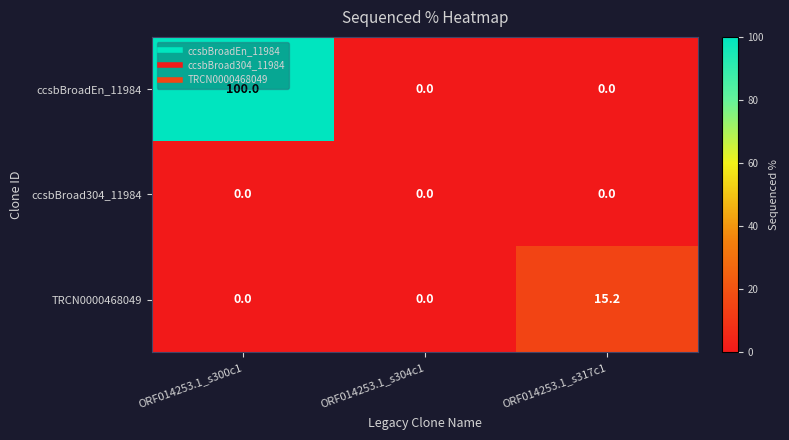

Reading left to right, transcribe all the data shown in this chart.

ccsbBroadEn_11984: 100.0	0.0	0.0
ccsbBroad304_11984: 0.0	0.0	0.0
TRCN0000468049: 0.0	0.0	15.2